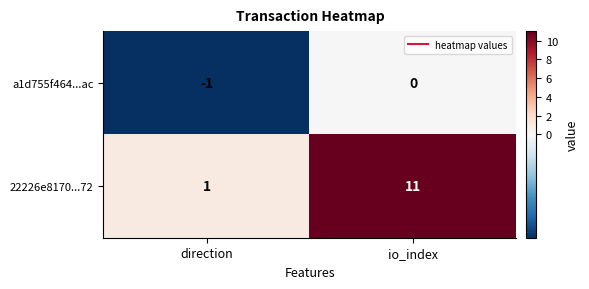

Where is a1d755f464...ac nearest to the value 0?

io_index